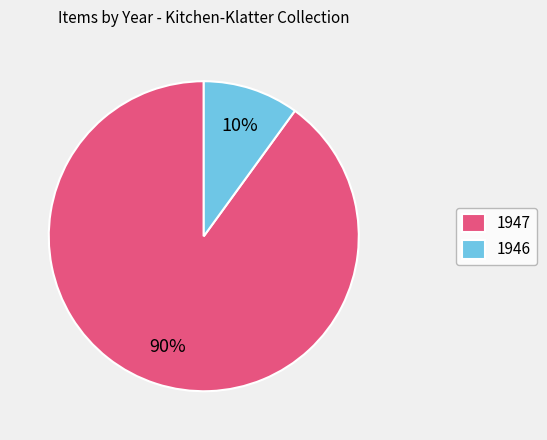

Combined, do 1946 and 1947 account for over 50%?

Yes